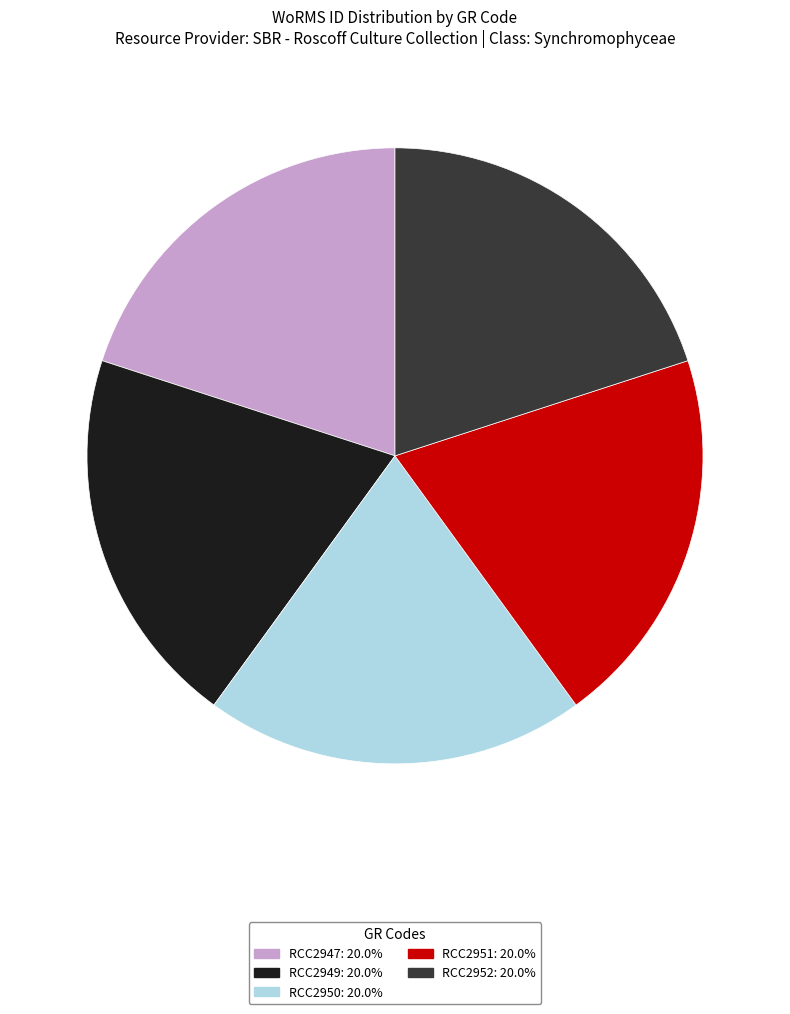

Is the sum of RCC2951 and RCC2950 greater than half?

No